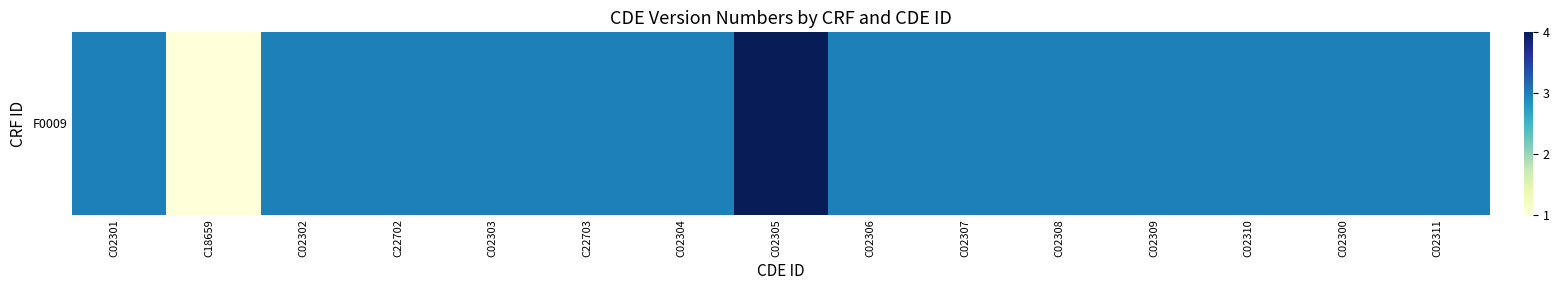

Is it true that the value at C02300 is 3?

True